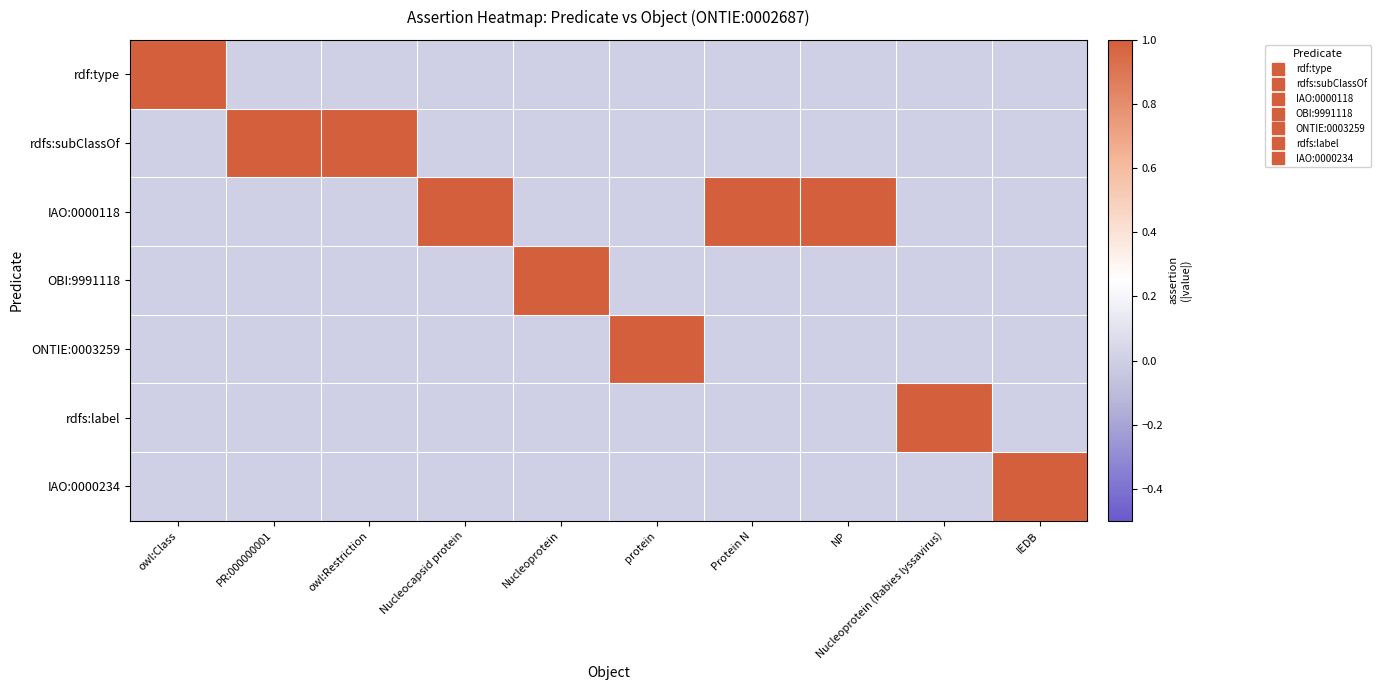

Reading left to right, extract all data points from this chart.

rdf:type: owl:Class=1	PR:000000001=0	owl:Restriction=0	Nucleocapsid protein=0	Nucleoprotein=0	protein=0	Protein N=0	NP=0	Nucleoprotein (Rabies lyssavirus)=0	IEDB=0
rdfs:subClassOf: owl:Class=0	PR:000000001=1	owl:Restriction=1	Nucleocapsid protein=0	Nucleoprotein=0	protein=0	Protein N=0	NP=0	Nucleoprotein (Rabies lyssavirus)=0	IEDB=0
IAO:0000118: owl:Class=0	PR:000000001=0	owl:Restriction=0	Nucleocapsid protein=1	Nucleoprotein=0	protein=0	Protein N=1	NP=1	Nucleoprotein (Rabies lyssavirus)=0	IEDB=0
OBI:9991118: owl:Class=0	PR:000000001=0	owl:Restriction=0	Nucleocapsid protein=0	Nucleoprotein=1	protein=0	Protein N=0	NP=0	Nucleoprotein (Rabies lyssavirus)=0	IEDB=0
ONTIE:0003259: owl:Class=0	PR:000000001=0	owl:Restriction=0	Nucleocapsid protein=0	Nucleoprotein=0	protein=1	Protein N=0	NP=0	Nucleoprotein (Rabies lyssavirus)=0	IEDB=0
rdfs:label: owl:Class=0	PR:000000001=0	owl:Restriction=0	Nucleocapsid protein=0	Nucleoprotein=0	protein=0	Protein N=0	NP=0	Nucleoprotein (Rabies lyssavirus)=1	IEDB=0
IAO:0000234: owl:Class=0	PR:000000001=0	owl:Restriction=0	Nucleocapsid protein=0	Nucleoprotein=0	protein=0	Protein N=0	NP=0	Nucleoprotein (Rabies lyssavirus)=0	IEDB=1